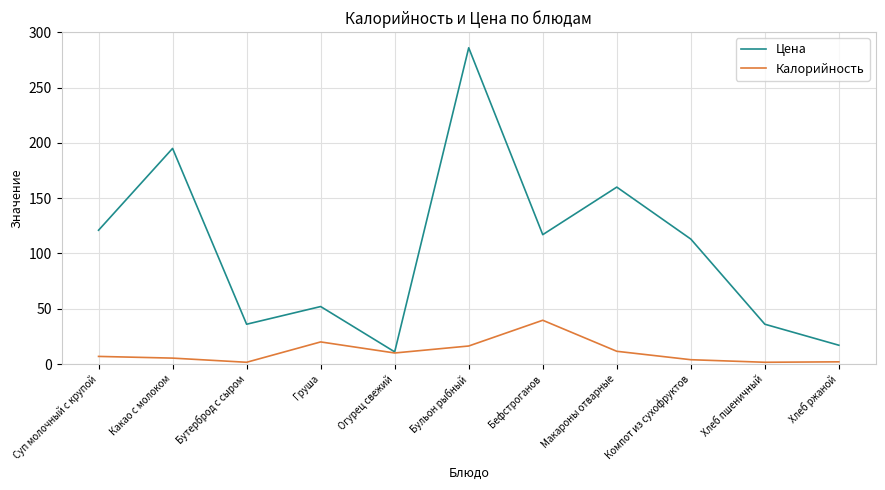

Where is the first local maximum for Цена?

Какао с молоком